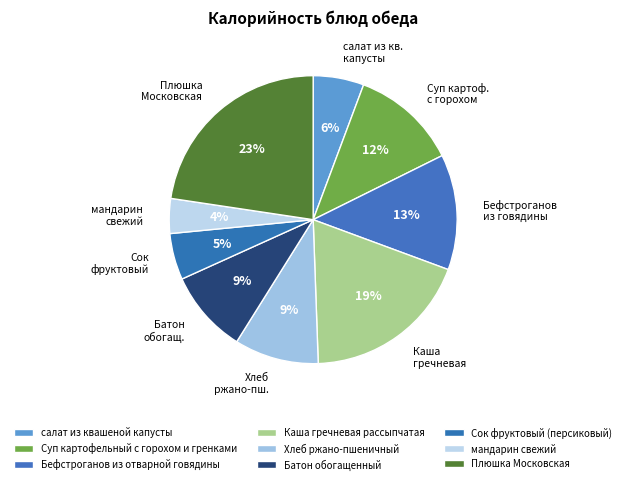

What percentage is the Батон обогащенный slice, to the nearest percent?

9%